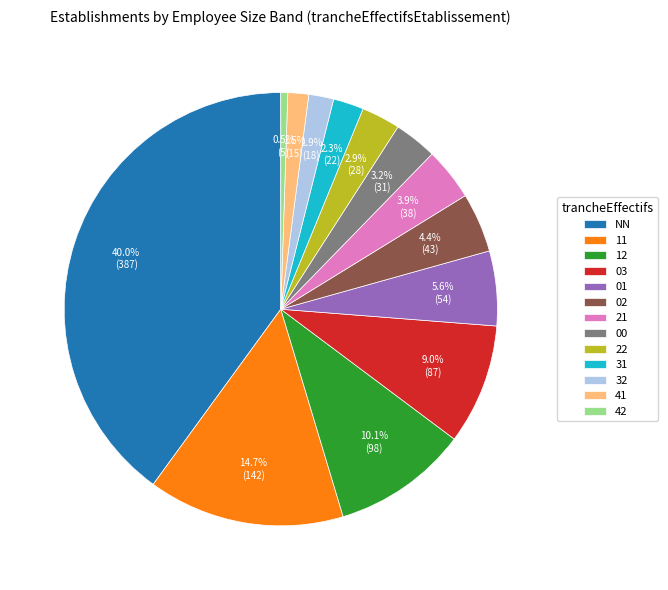

Which slice is the smallest?

42